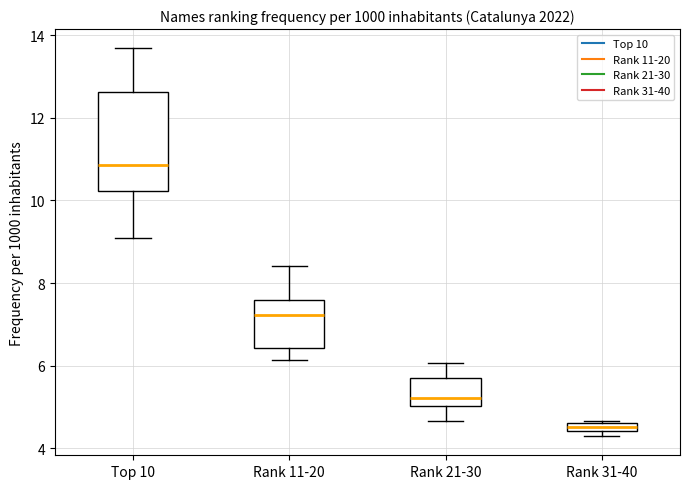

Which box is the tallest, from its lower edge to its upper edge?

Top 10